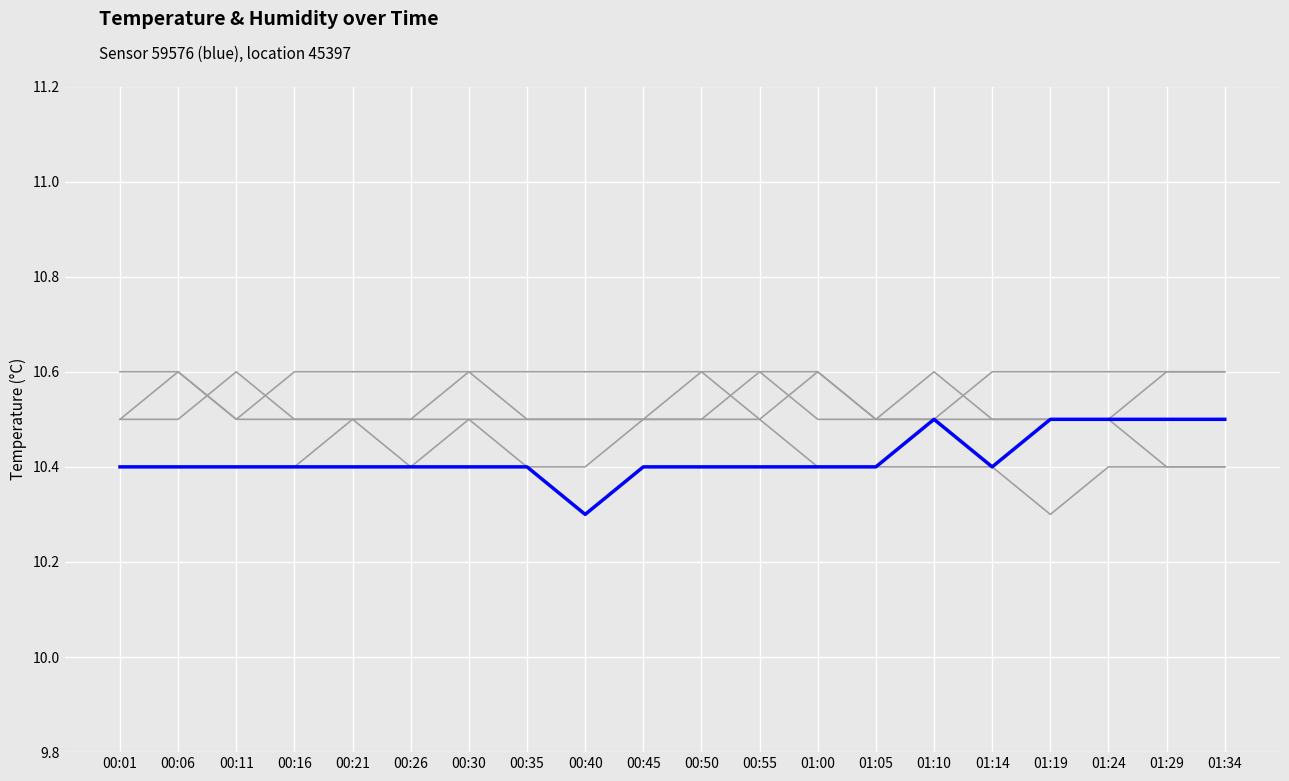

What are all the series names shown in the legend?

humidity_s1, temp_shifted1, temp_shifted2, temp_shifted3, temp_shifted4, temperature